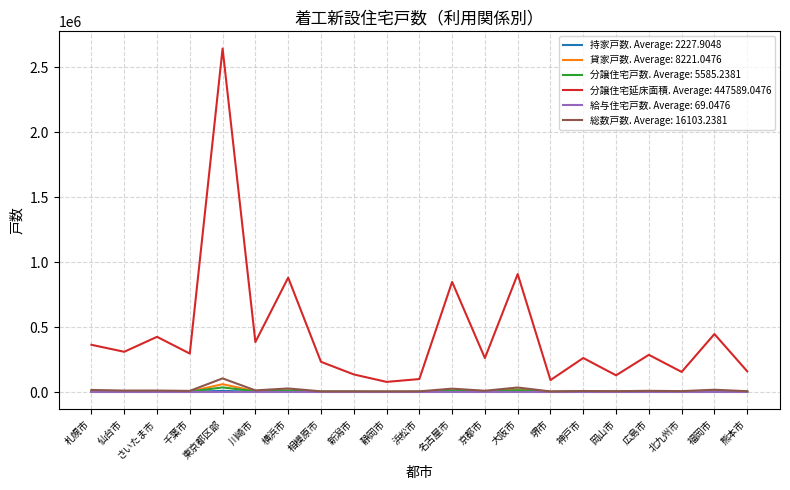

At how many categories does at least one series exceed 338449?

8